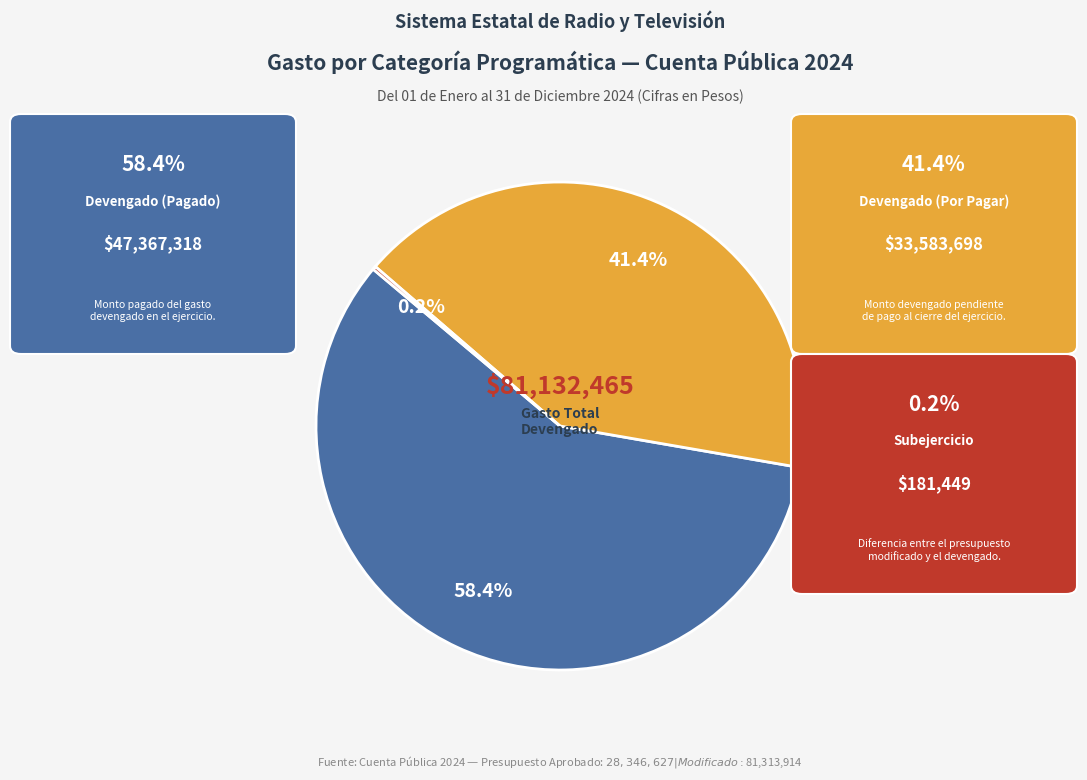

Is there any slice that represents more than half of the pie?

Yes